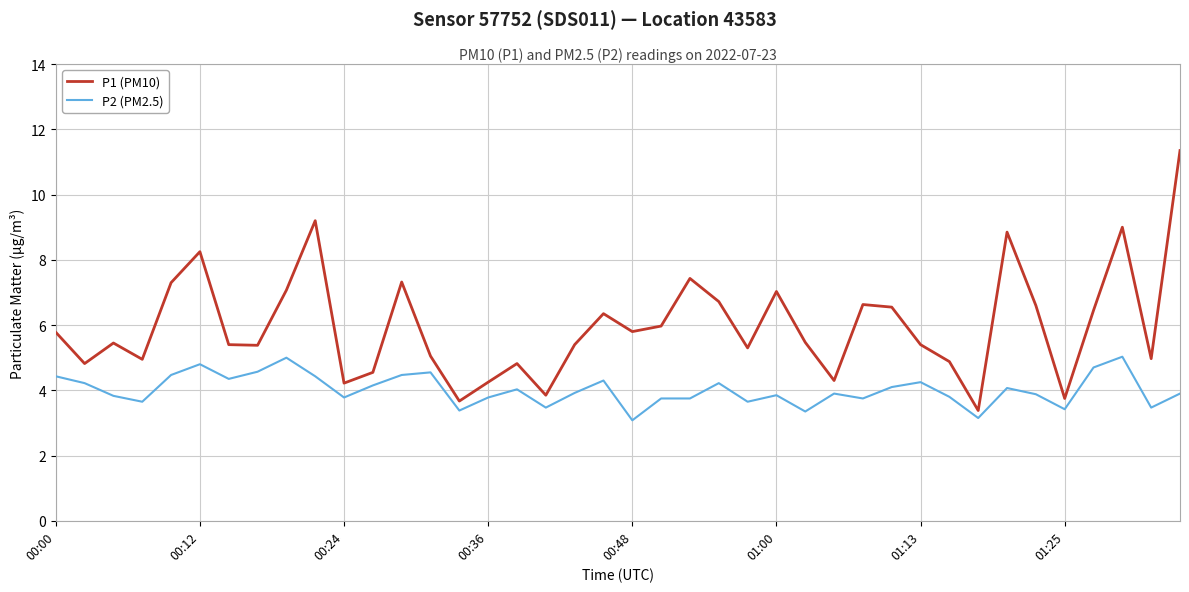

Which series has the largest total across all categories?

P1 (PM10)